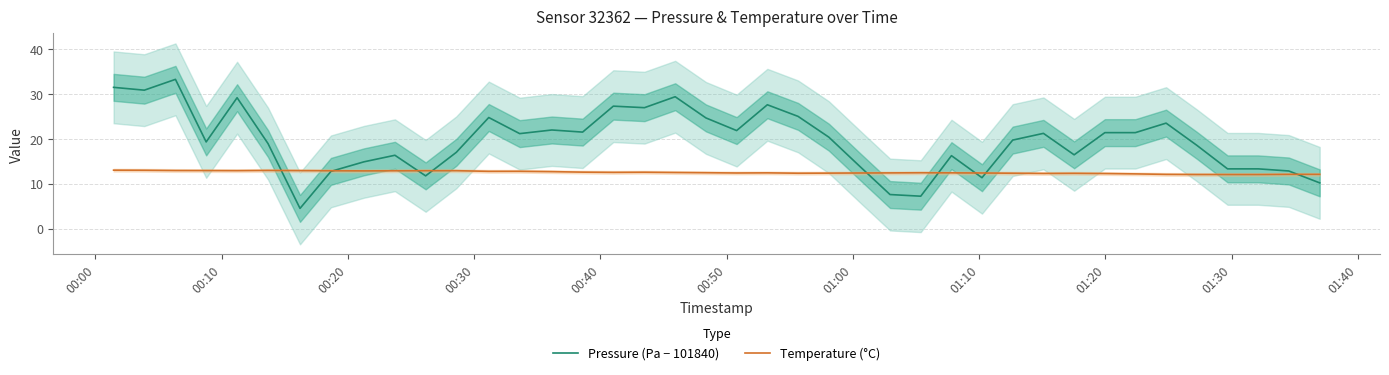

What is the sum of all Temperature (°C) values?

501.3